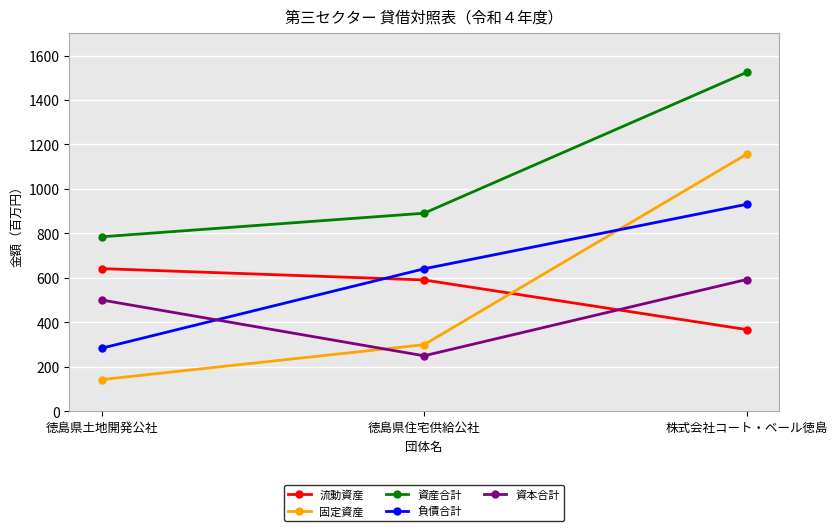

Which series changed the most between 徳島県土地開発公社 and 徳島県住宅供給公社?

負債合計